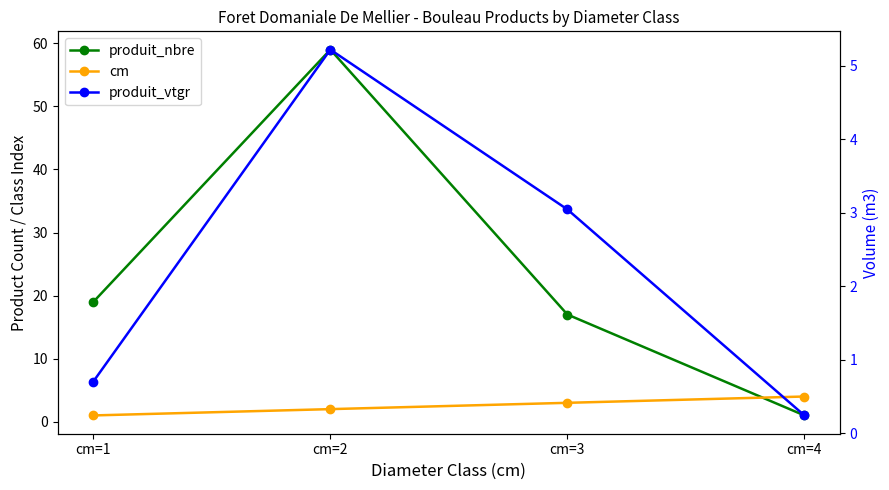

Reading right to left, extract all data points from this chart.

produit_nbre: cm=4=1.0	cm=3=17.0	cm=2=59.0	cm=1=19.0
cm: cm=4=4.0	cm=3=3.0	cm=2=2.0	cm=1=1.0
produit_vtgr: cm=4=0.2	cm=3=3.0	cm=2=5.2	cm=1=0.7